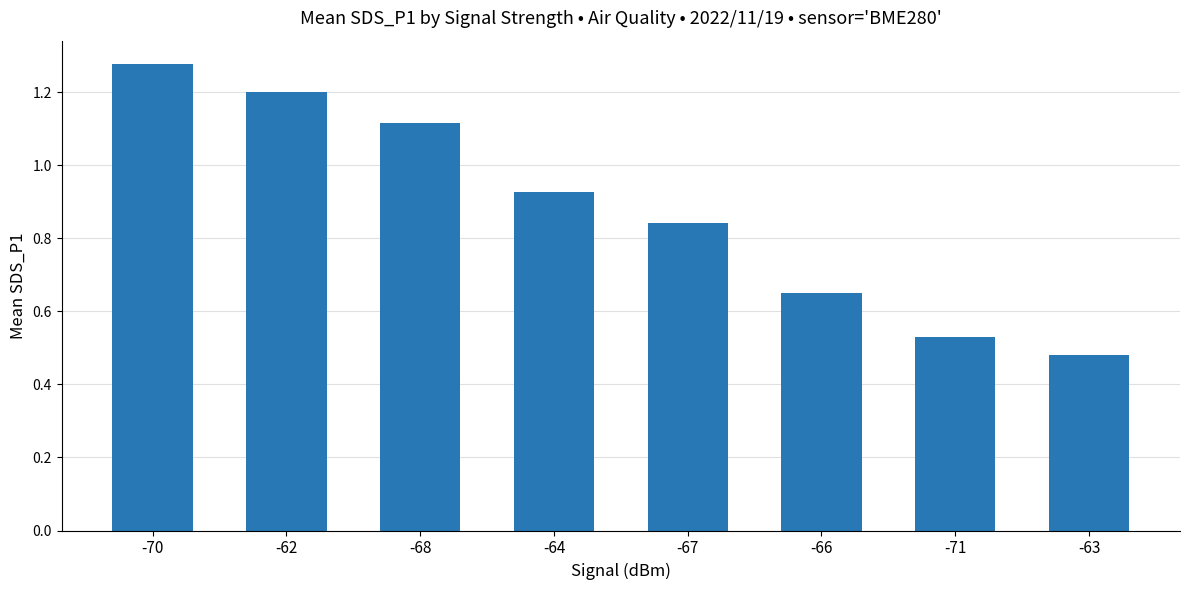

At which category does the chart reach its minimum across all series?

-63